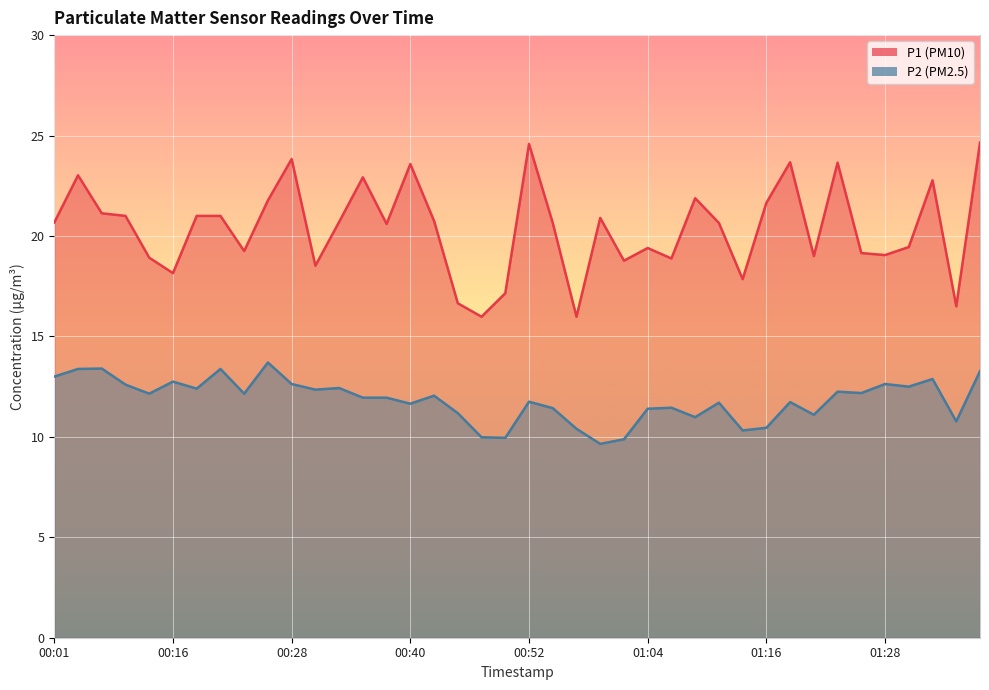

Is it true that P1 equals 9.8 at 01:07?

False